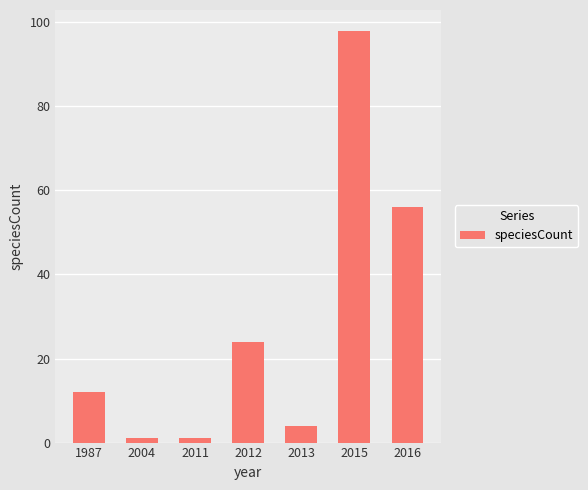

Reading right to left, extract all data points from this chart.

2016=56	2015=98	2013=4	2012=24	2011=1	2004=1	1987=12